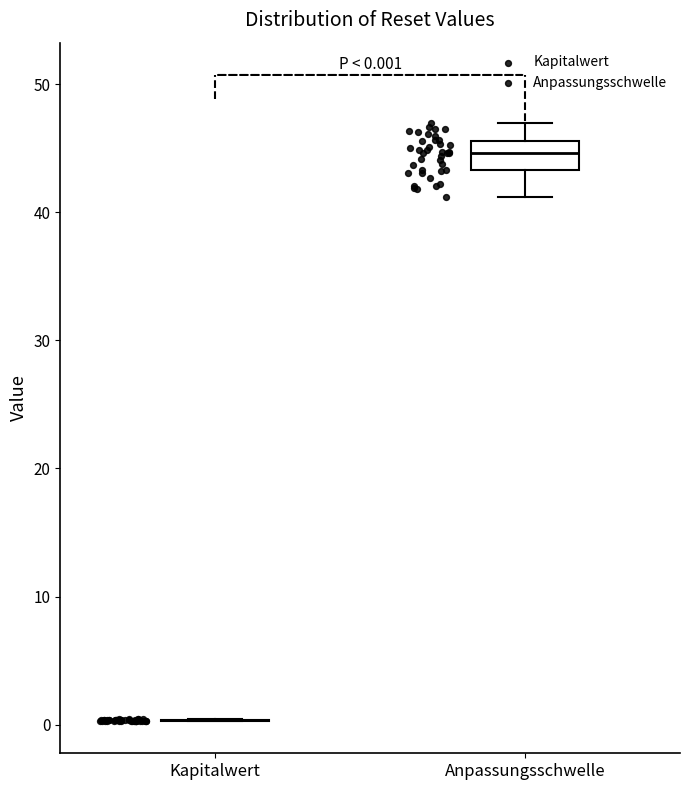

Which box is the tallest, from its lower edge to its upper edge?

Anpassungsschwelle